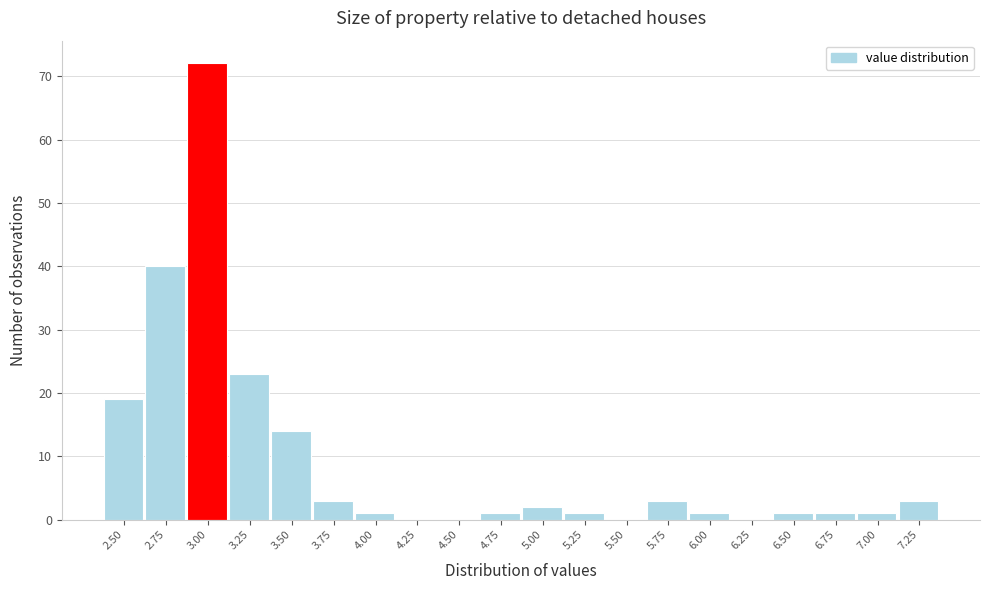

Reading left to right, what are all the values shown in this chart?

2.50=19	2.75=40	3.00=72	3.25=23	3.50=14	3.75=3	4.00=1	4.25=0	4.50=0	4.75=1	5.00=2	5.25=1	5.50=0	5.75=3	6.00=1	6.25=0	6.50=1	6.75=1	7.00=1	7.25=3